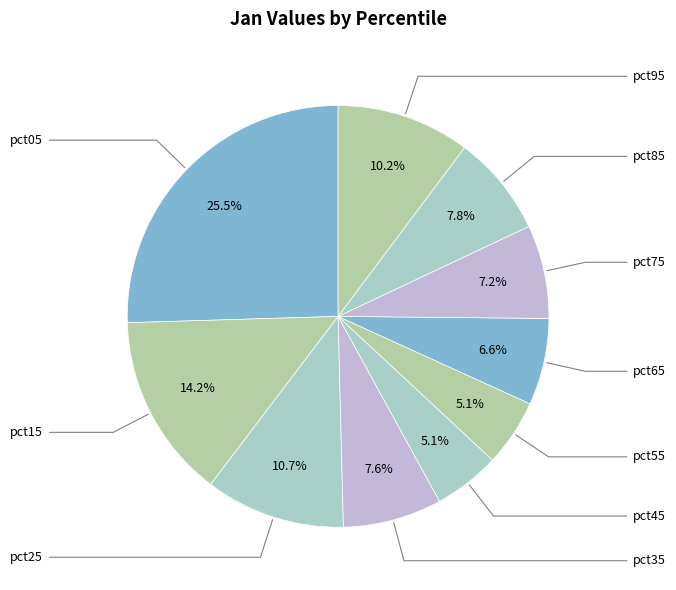

Count the number of slices in the pie.

10